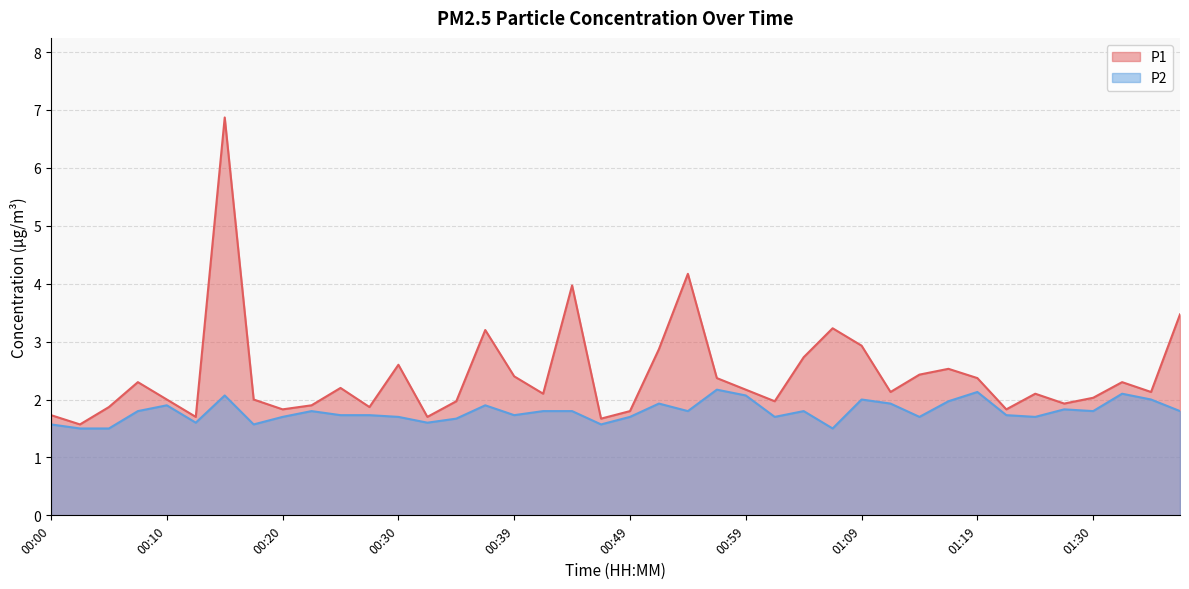

At how many categories does at least one series exceed 5?

1